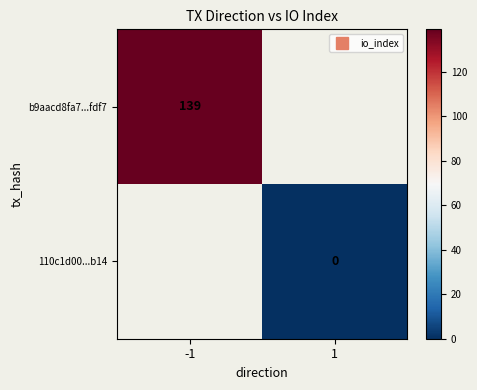

How many categories are shown in the chart?

2